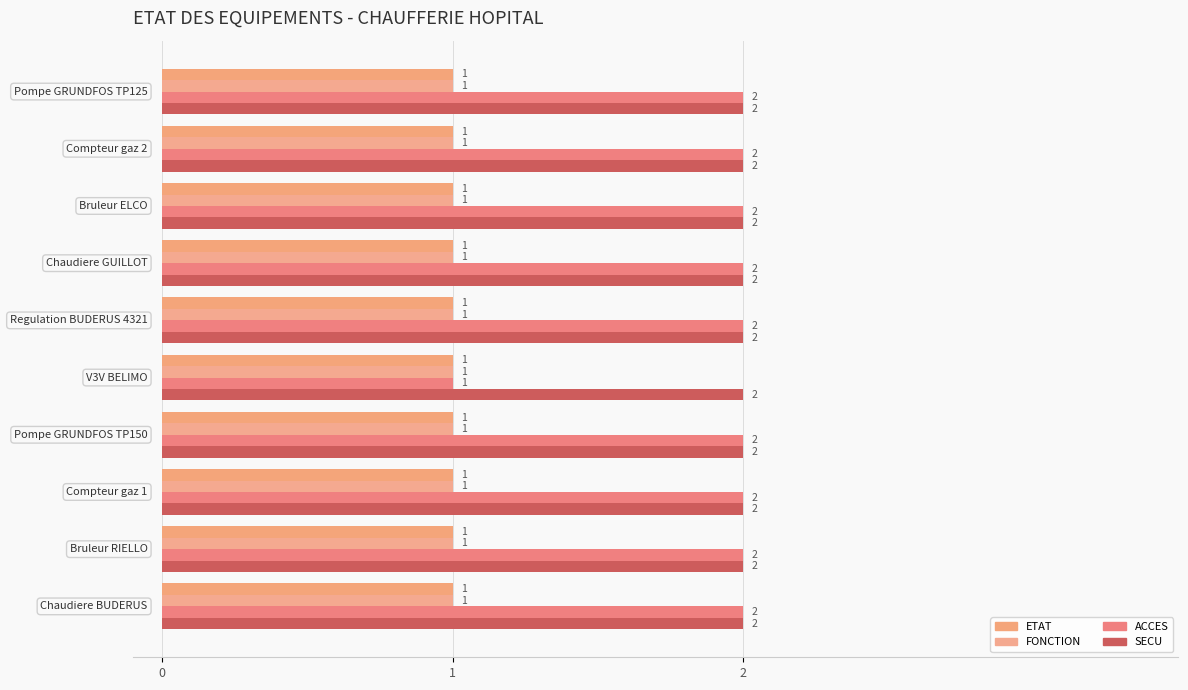

What is the greatest value displayed?

2